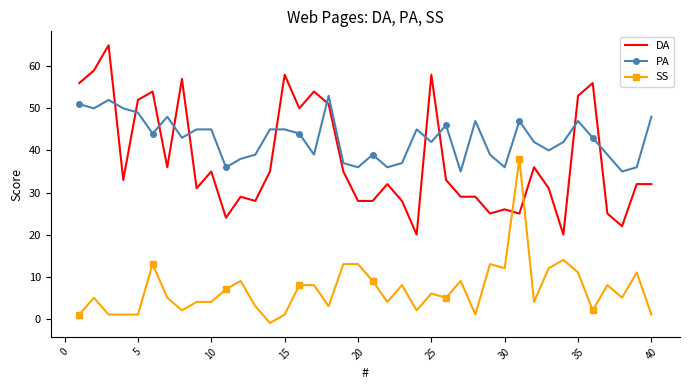

How many categories are shown in the chart?

40